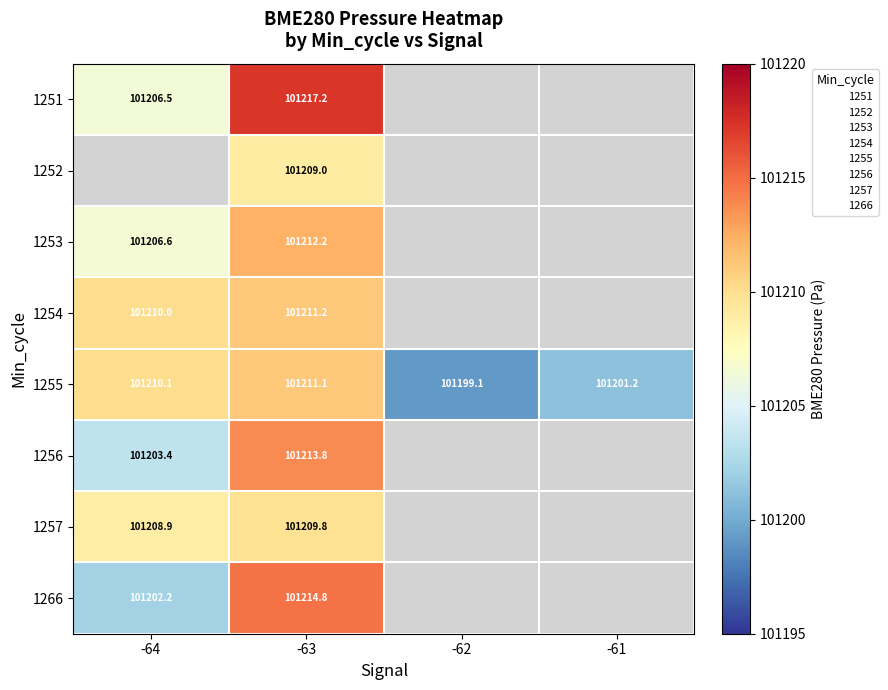

What is the difference between the 1255 values at -61 and -63?

9.9